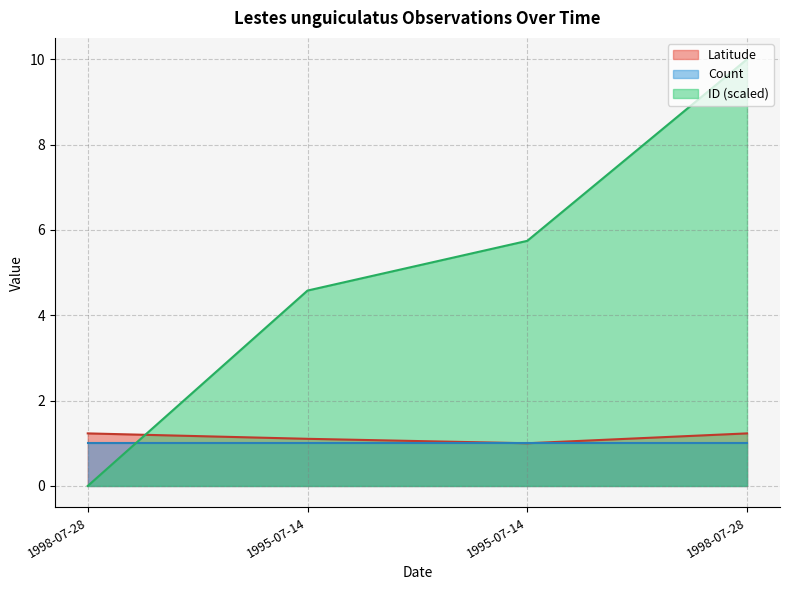

Which series changed the most between 1998-07-28 and 1995-07-14?

ID_scaled